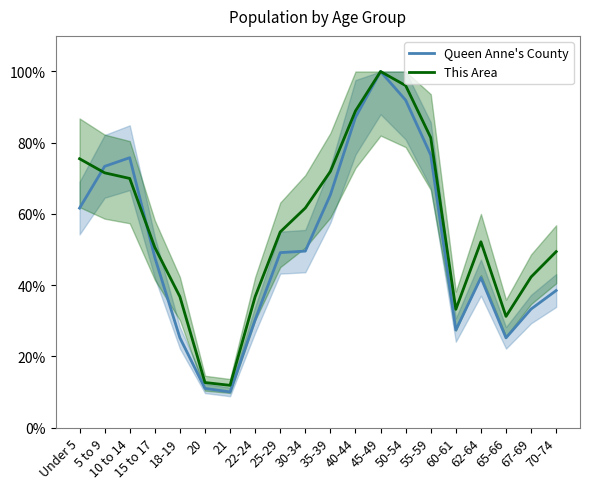

True or false: This Area and Queen Anne's County intersect in this chart.

True